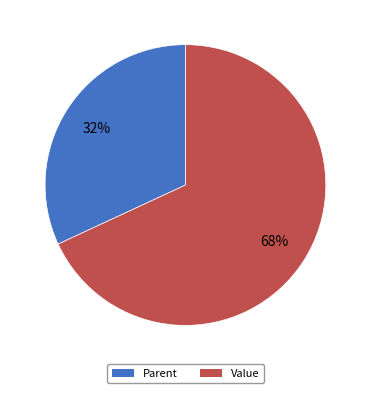

To the nearest percent, what is the combined percentage of Parent and Value?

100%